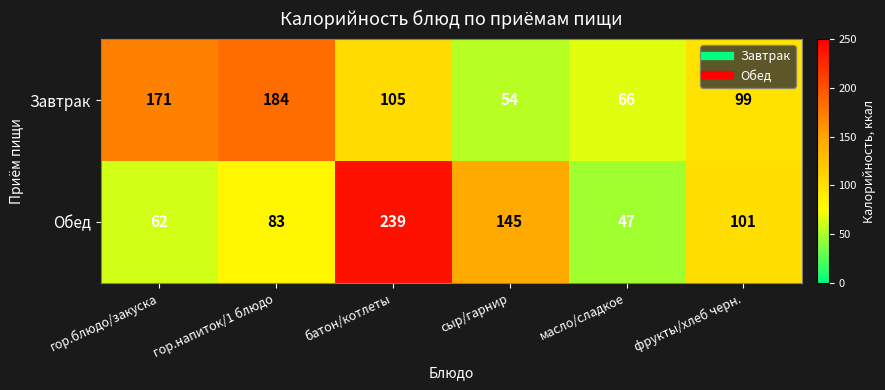

What is the maximum value shown in the chart?

239